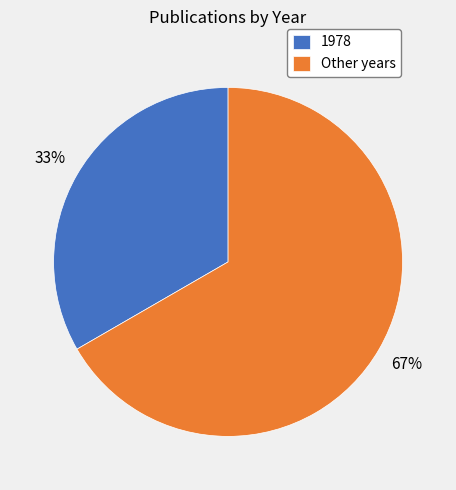

Is it true that 1978 is 33% of the pie?

True